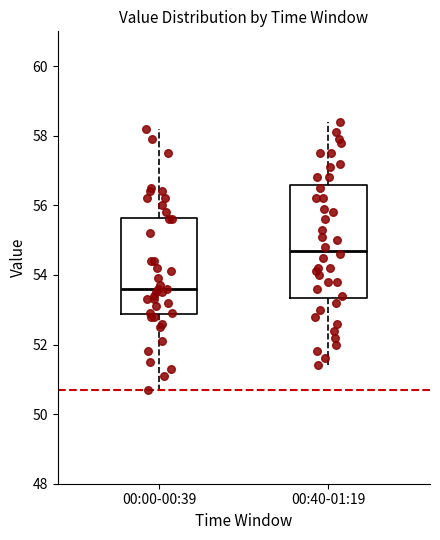

Reading left to right, read every box against the y-axis: the position of its median line, the range the box covers, and the ends of its whiskers. The values are not printed on the chart, so give them approximately, as read against the axis.

00:00-00:39: median 53.6, box 52.8 to 55.6, whiskers 50.8 to 58.2
00:40-01:19: median 54.8, box 53.4 to 56.6, whiskers 51.4 to 58.4